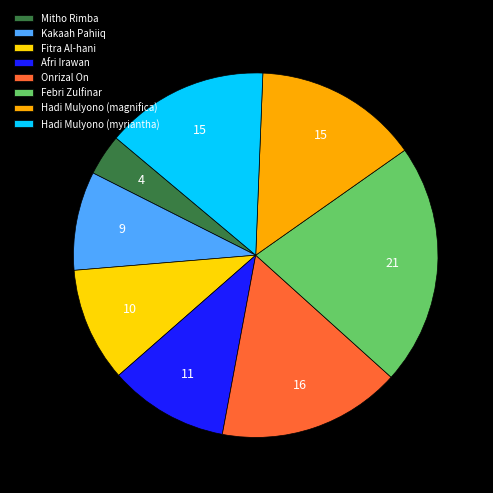

The Mitho Rimba slice represents 9% of the pie. True or false?

False